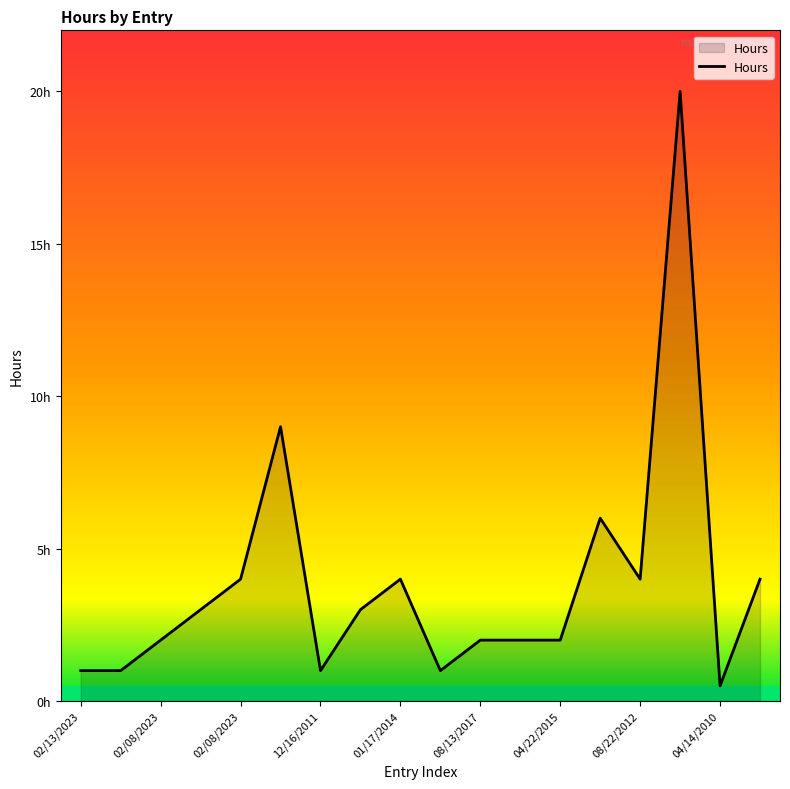

Does the chart have visible grid lines?

No